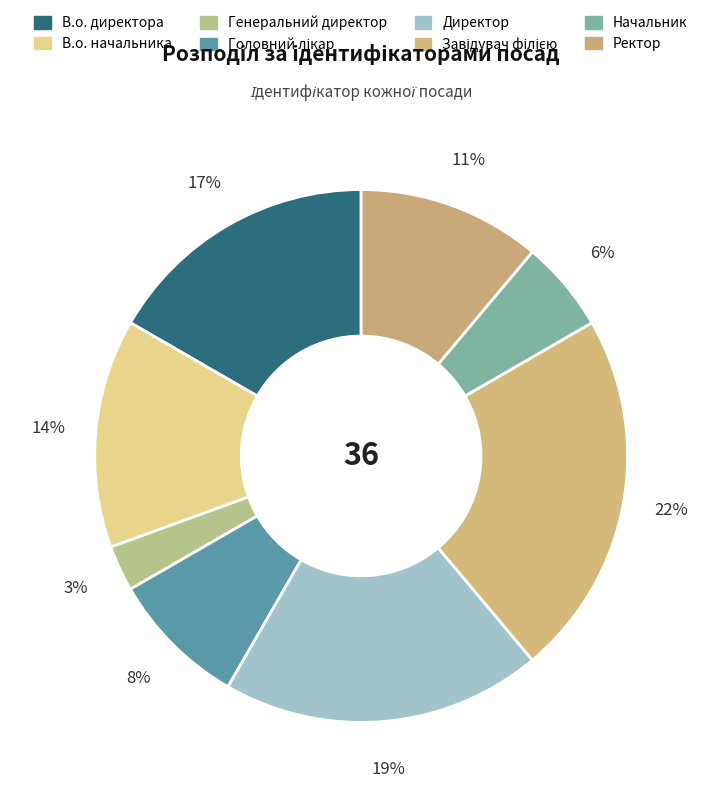

To the nearest percent, what is the difference between the В.о. начальника and Начальник slice percentages?

8%